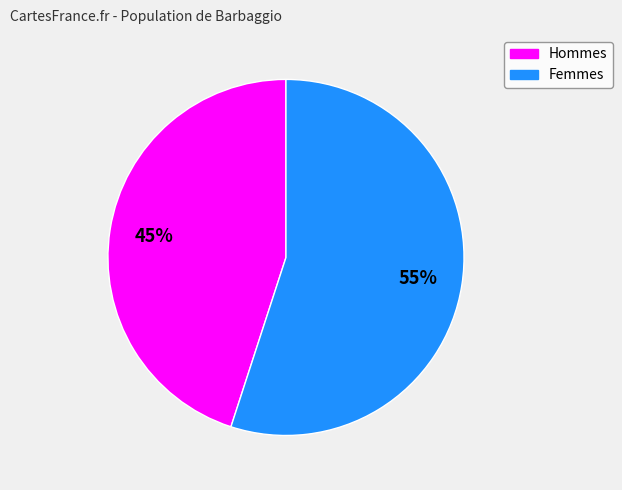

How many slices are in this pie chart?

2